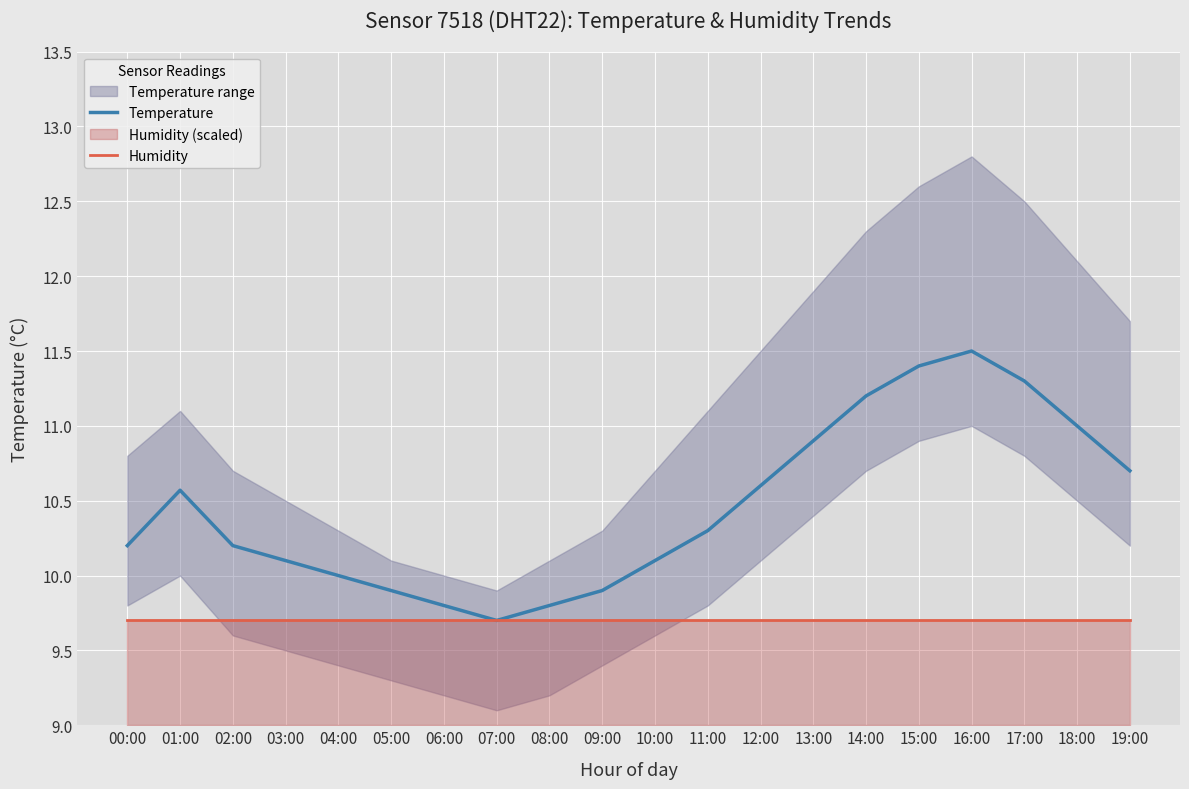

What is the label of the 19th point from the left?

18:00